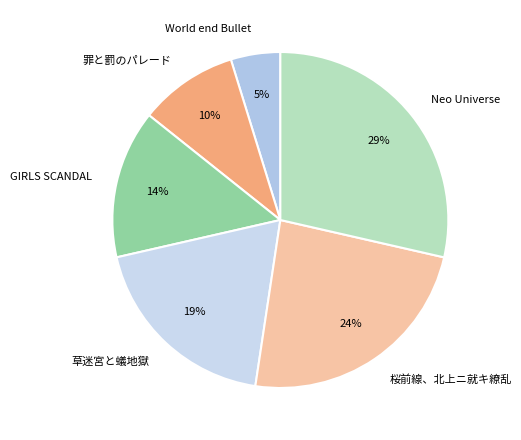

Is there any slice that represents more than half of the pie?

No